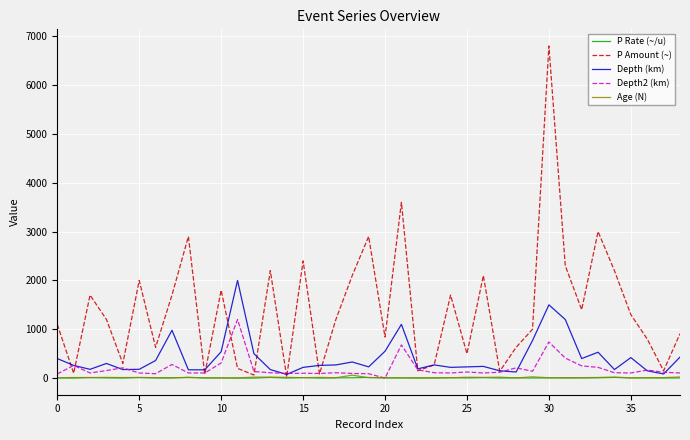

What is the maximum value shown in the chart?

6800.0